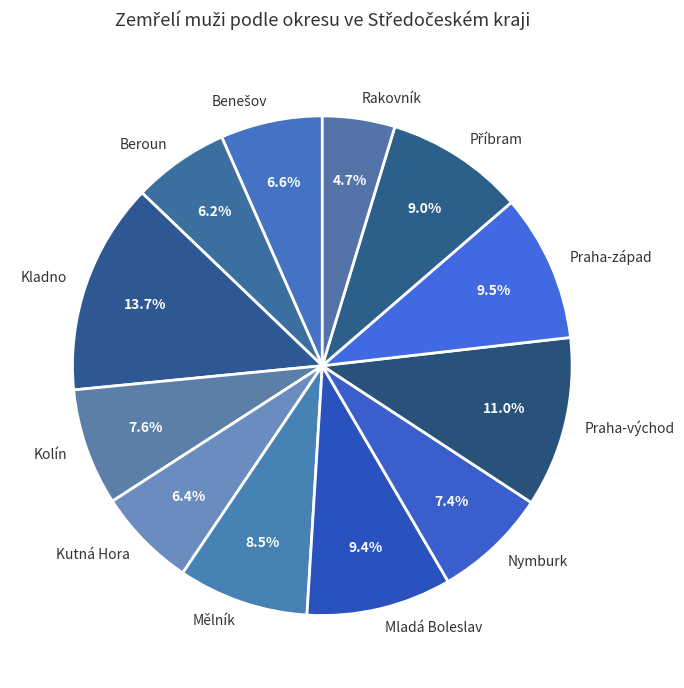

What is the largest slice in the pie chart?

Kladno